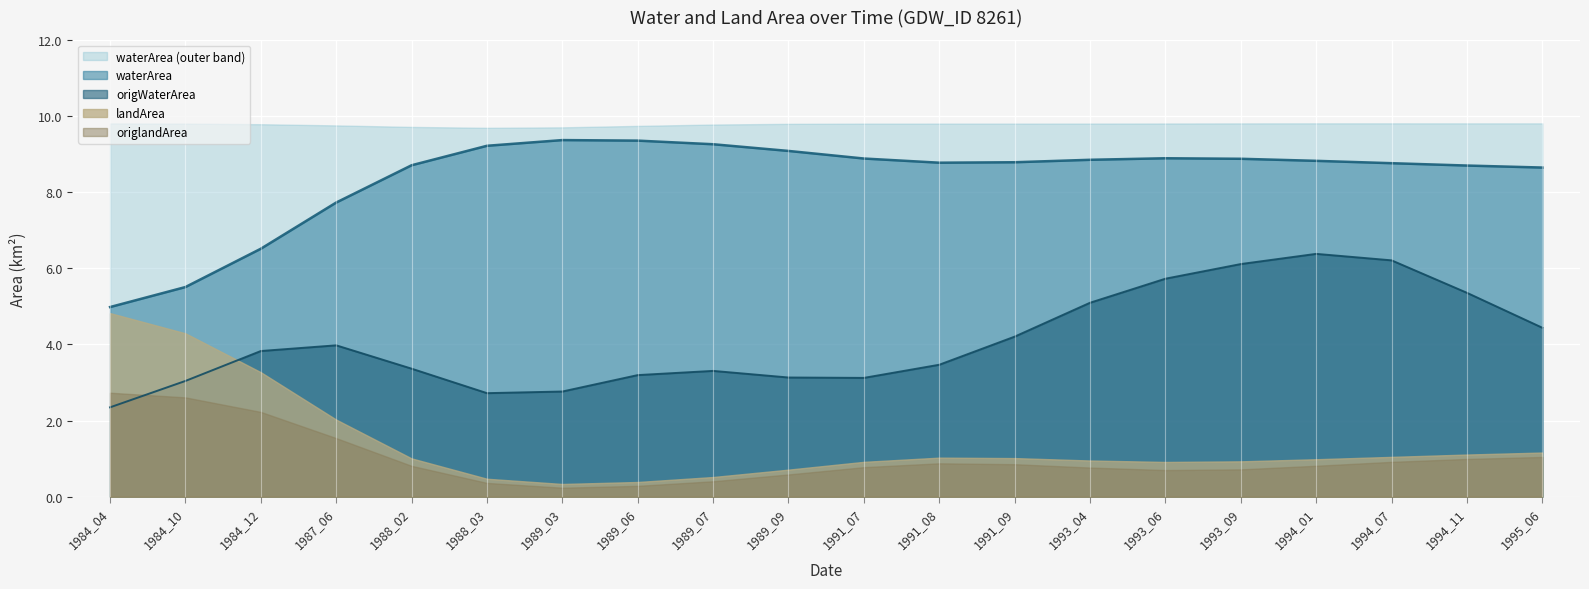

The value of origWaterArea at 1993_09 is 1.9. True or false?

False